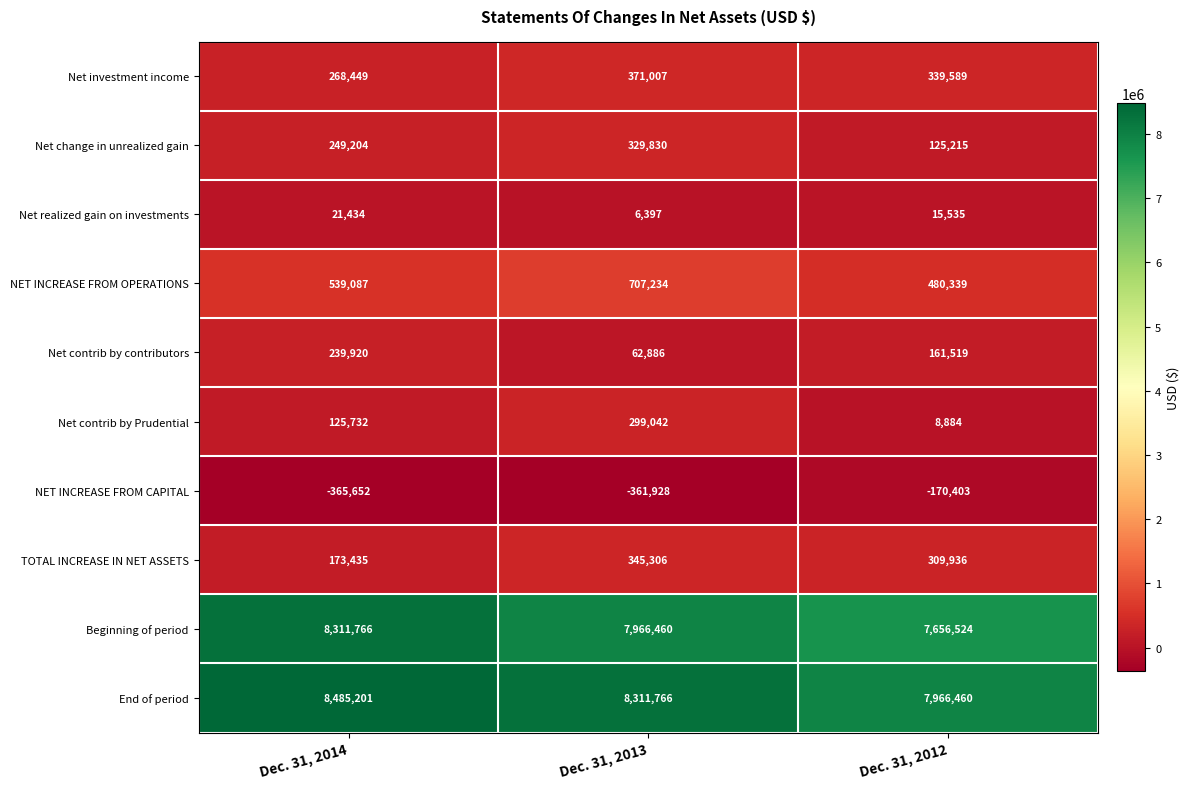

Count the Net change in unrealized gain values in the range 125215 to 329830.

3